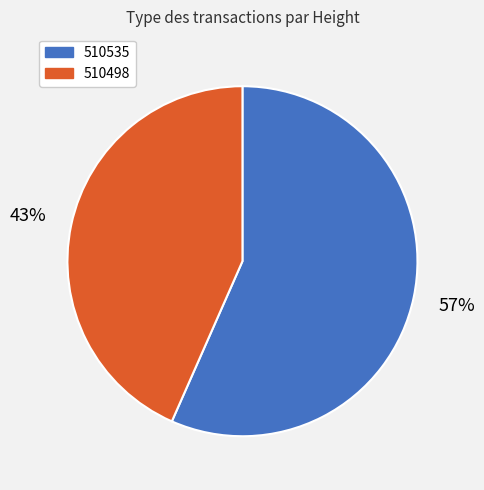

What is the ratio of the value at 510498 to the value at 510535?

0.8